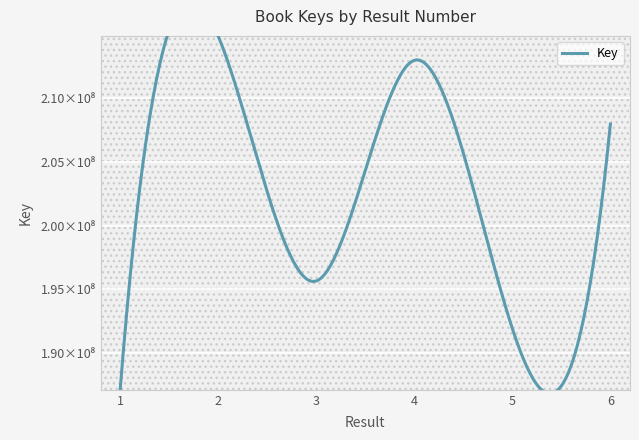

At which category does the data reach its first local valley?

3